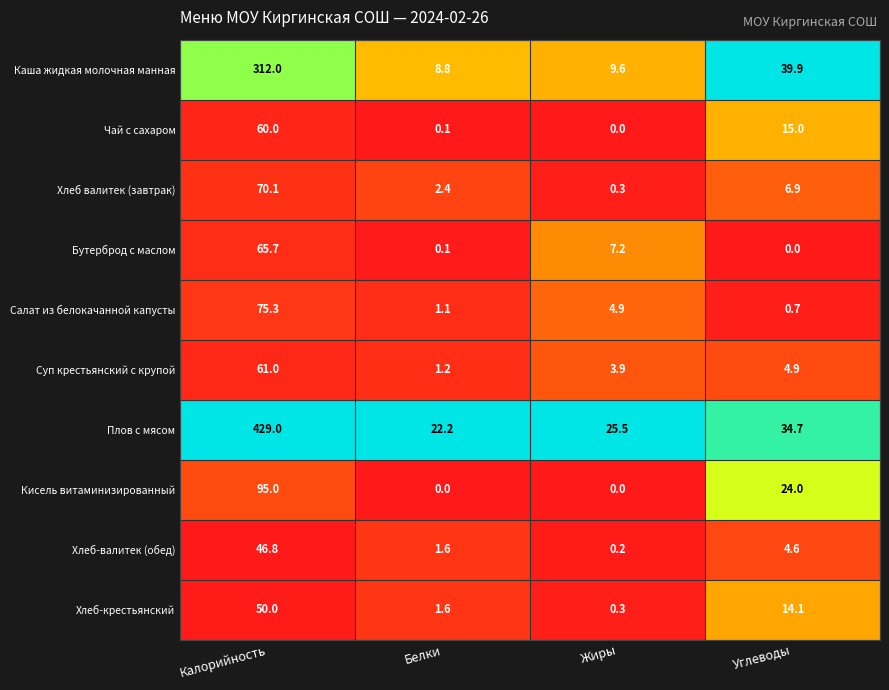

Is it true that Бутерброд с маслом equals 12.0 at Жиры?

False